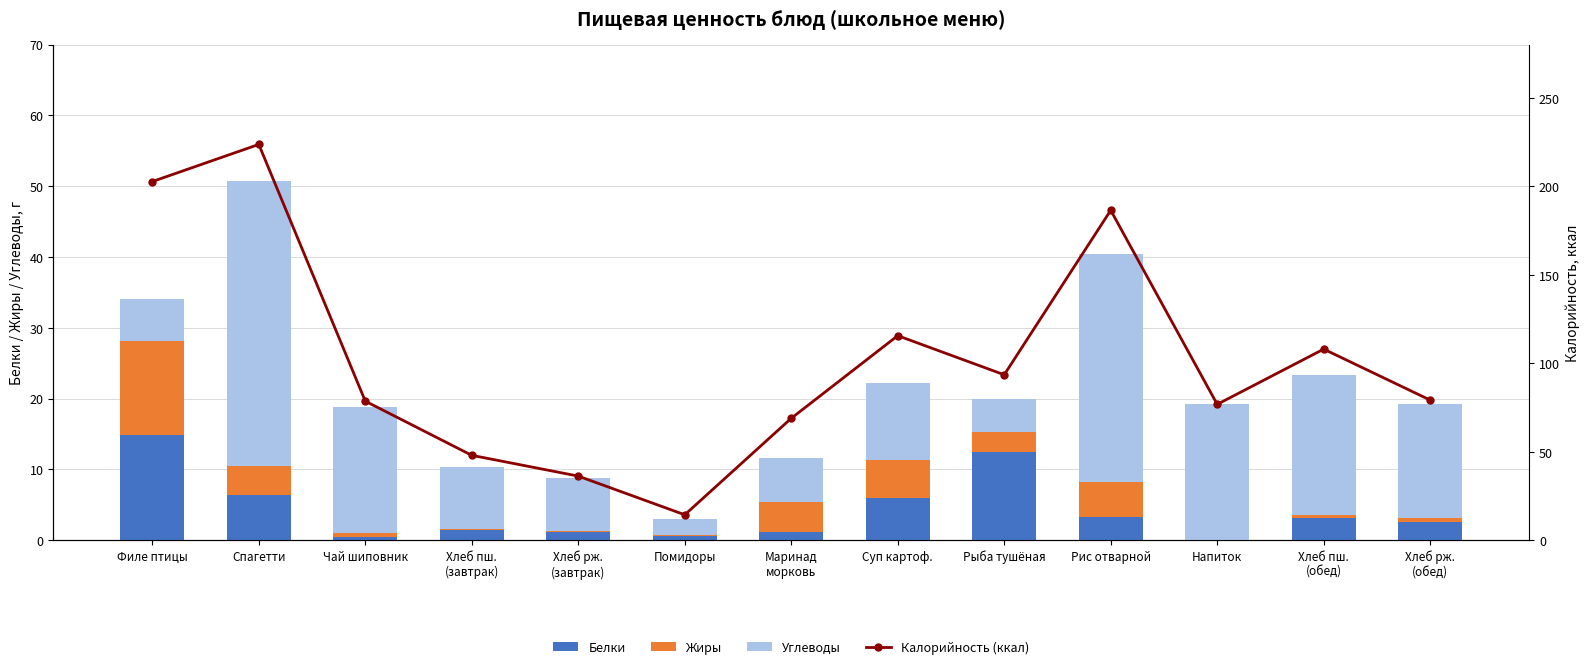

What is the average value of the Калорийность (ккал) series?

102.5